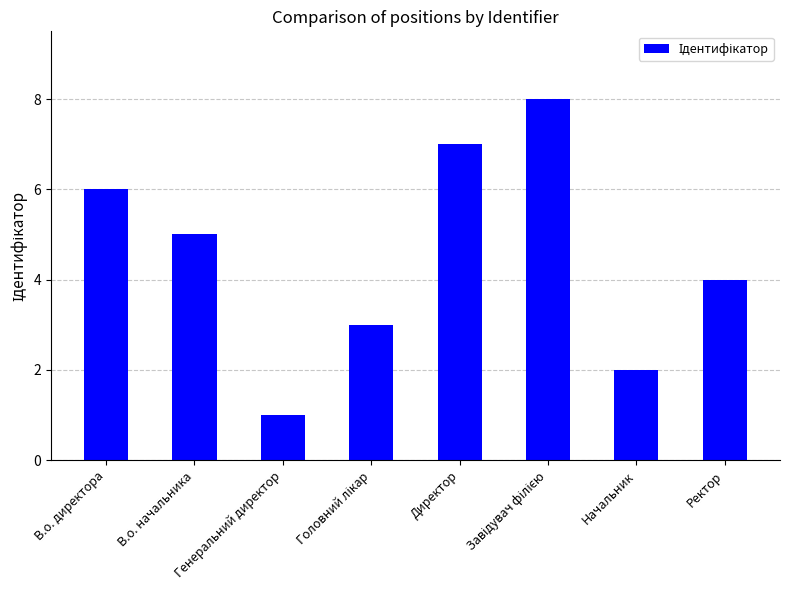

Read the value at Начальник.

2